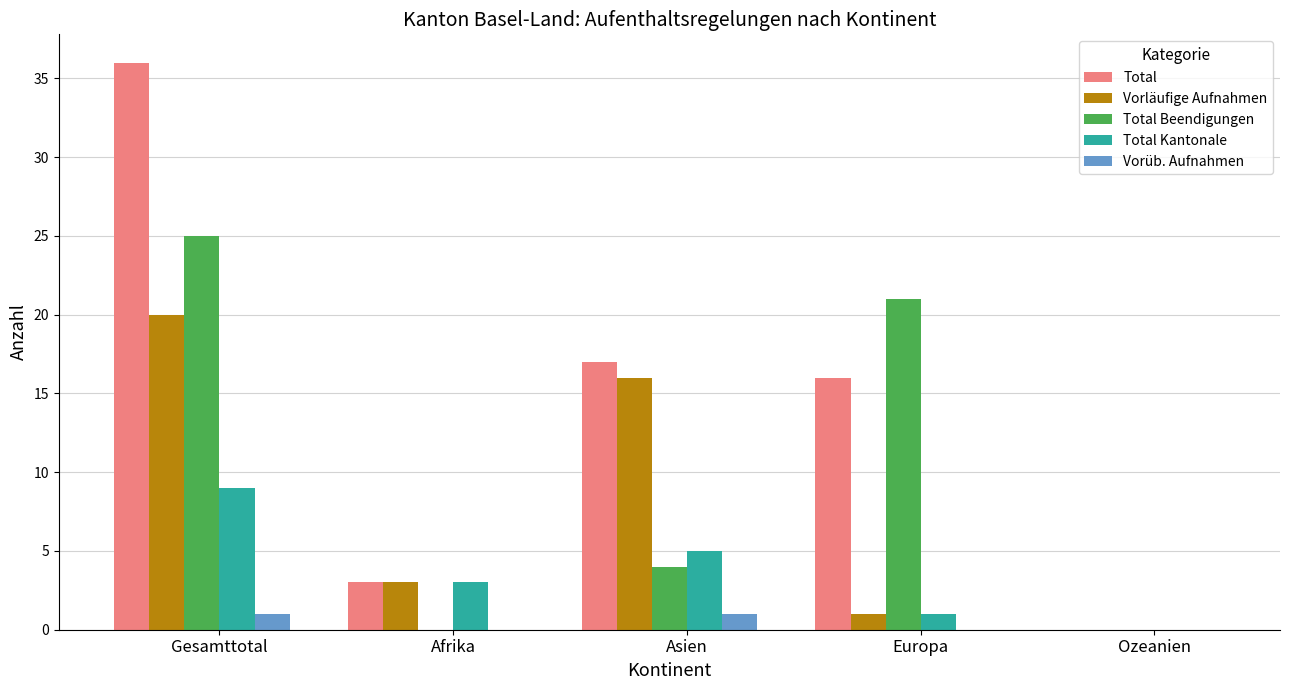

What is the spread (max minus min) of values at Asien?

16